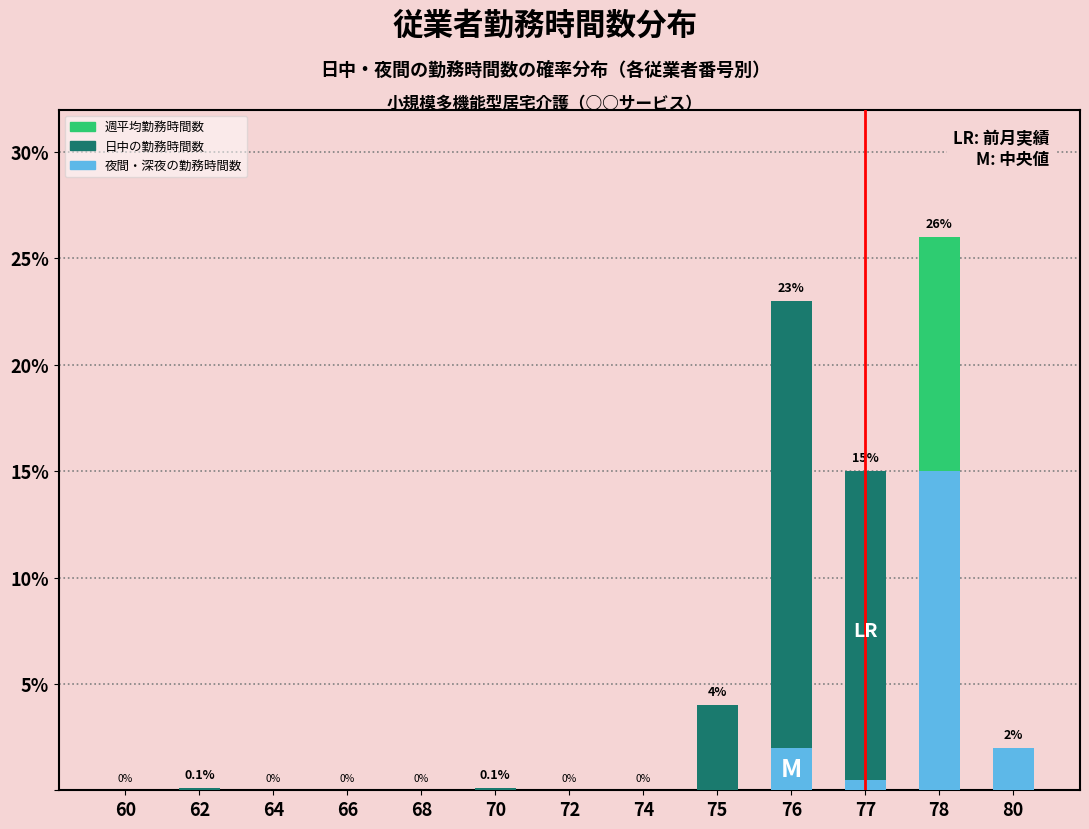

How many groups of bars are there?

13